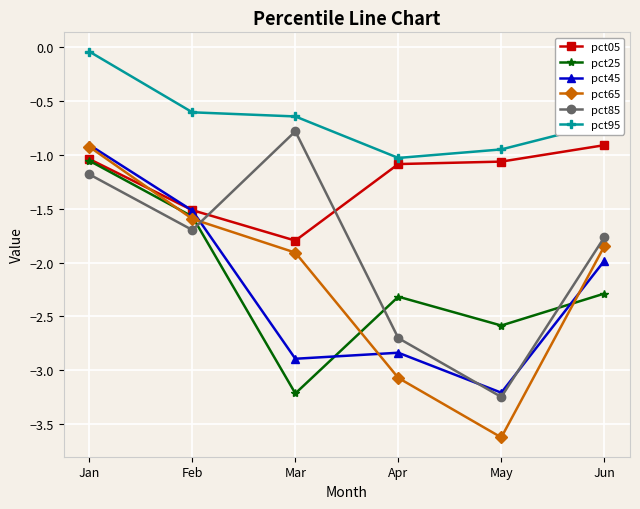

Does the chart have visible grid lines?

Yes